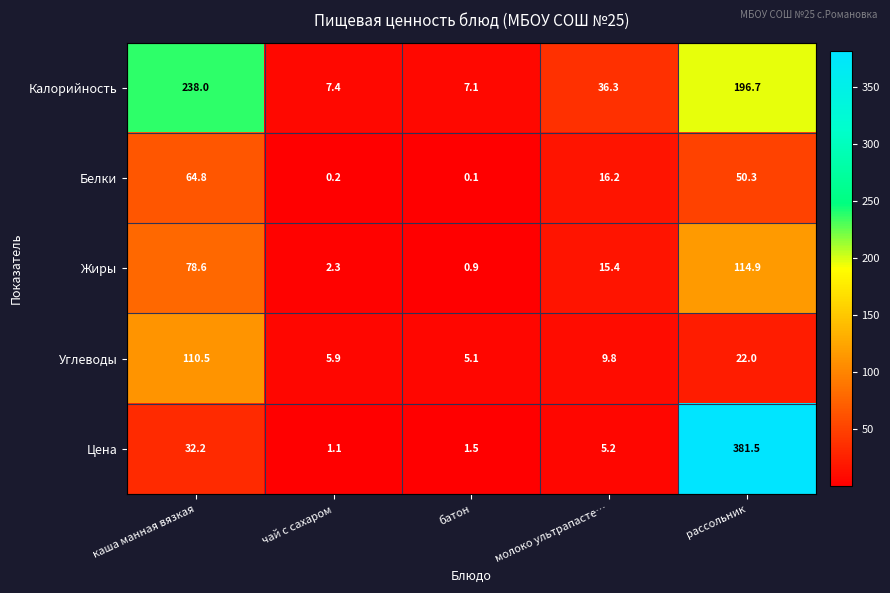

What is the sum of the Жиры values at рассольник and каша манная вязкая?

193.5